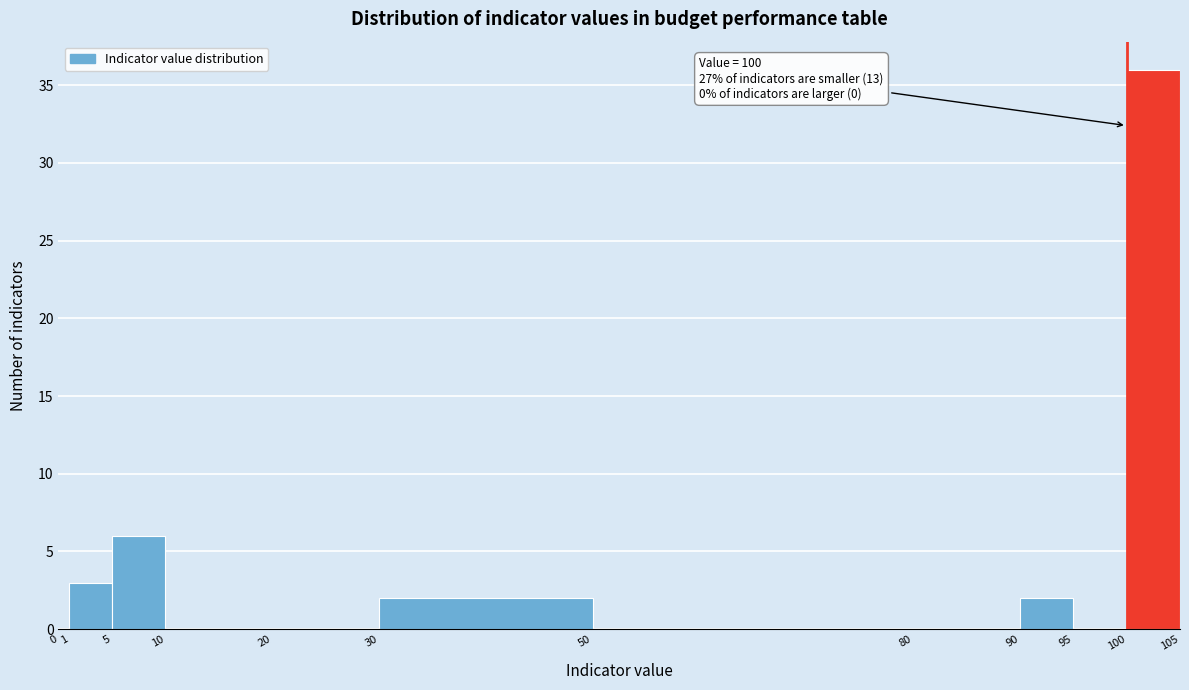

Which range on the x-axis has the tallest bar?

100 to 105